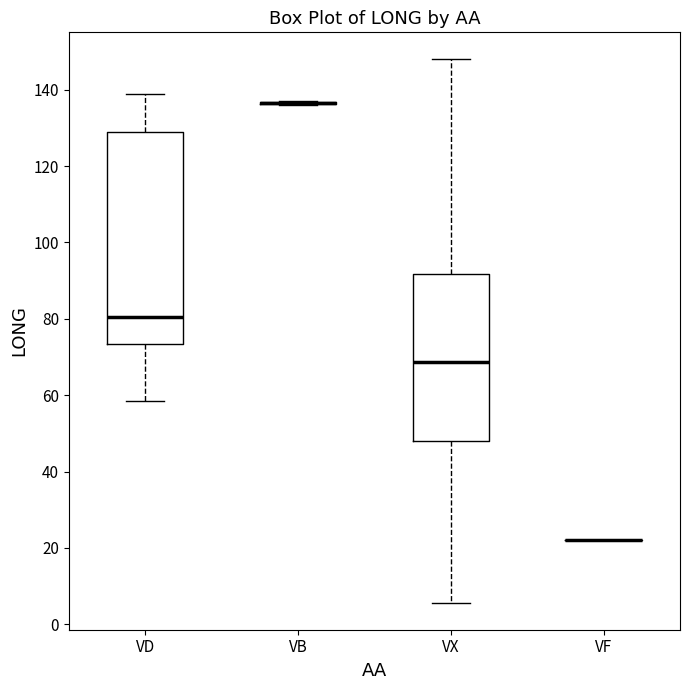

Reading left to right, read every box against the y-axis: the position of its median line, the range the box covers, and the ends of its whiskers. The values are not printed on the chart, so give them approximately, as read against the axis.

VD: median 80, box 74 to 128, whiskers 58 to 138
VB: box collapsed to a line at 136, whiskers 136 to 136
VX: median 68, box 48 to 92, whiskers 6 to 148
VF: box collapsed to a line at 22, whiskers 22 to 22